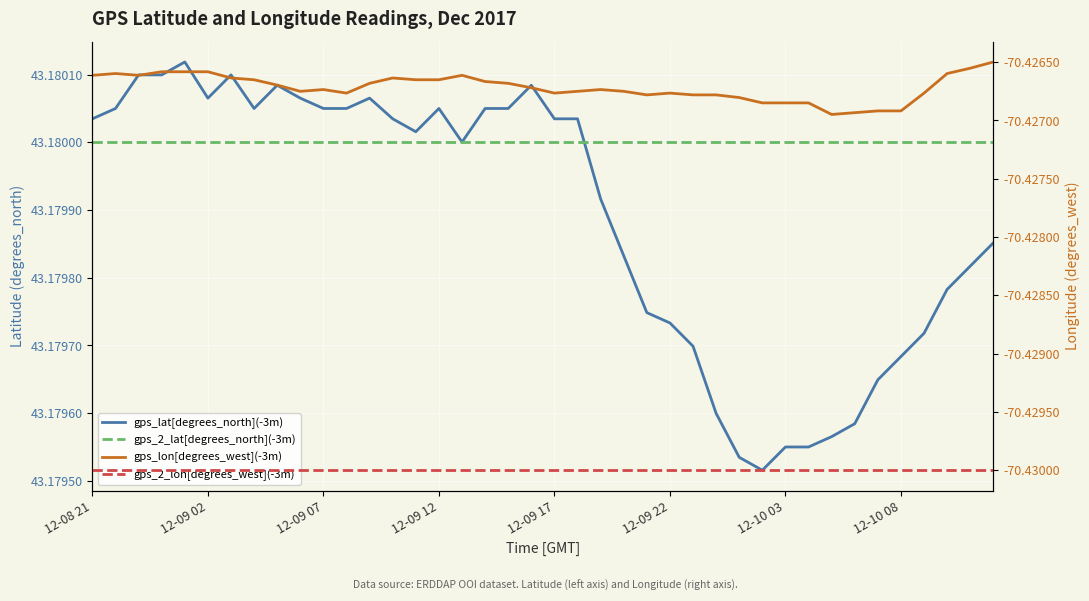

List the series in order of their peak value, lowest first.

gps_2_lon[degrees_west](-3m), gps_lon[degrees_west](-3m), gps_2_lat[degrees_north](-3m), gps_lat[degrees_north](-3m)